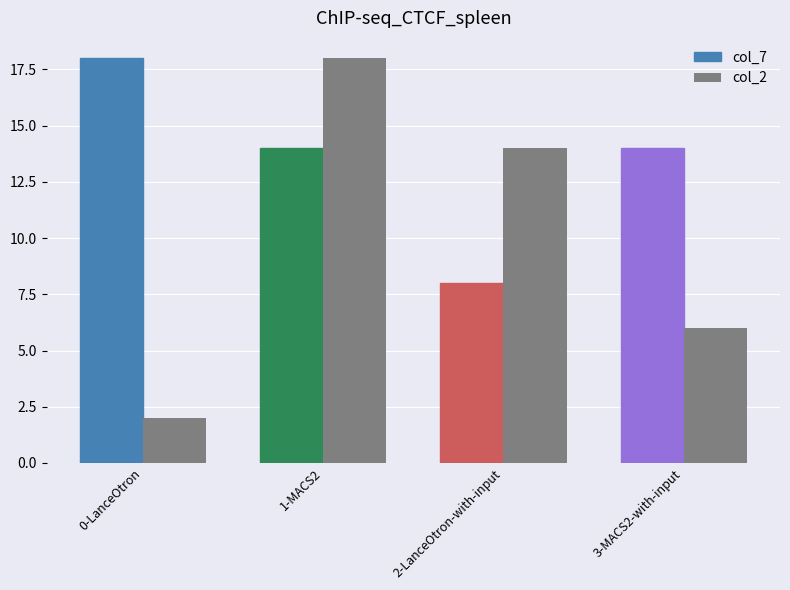

Where does the col_7 series first go above 14?

0-LanceOtron